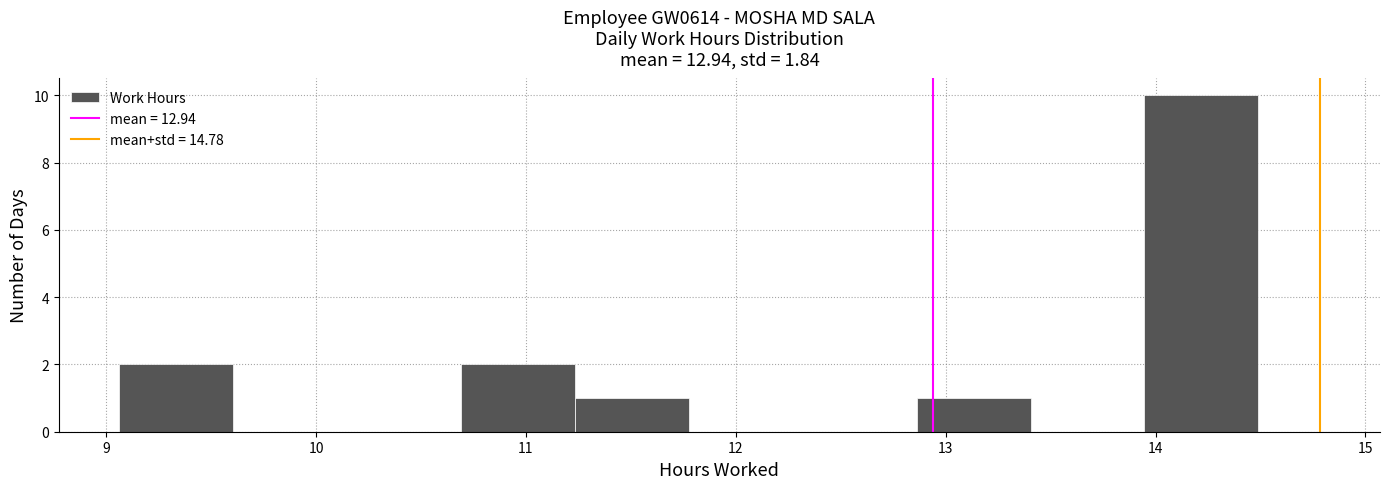

What is the height of the bar covering 9.1 to 9.6 on the x-axis? Neither the bar edges nor the heights are printed on the chart, so give them approximately, as read against the axes.

2